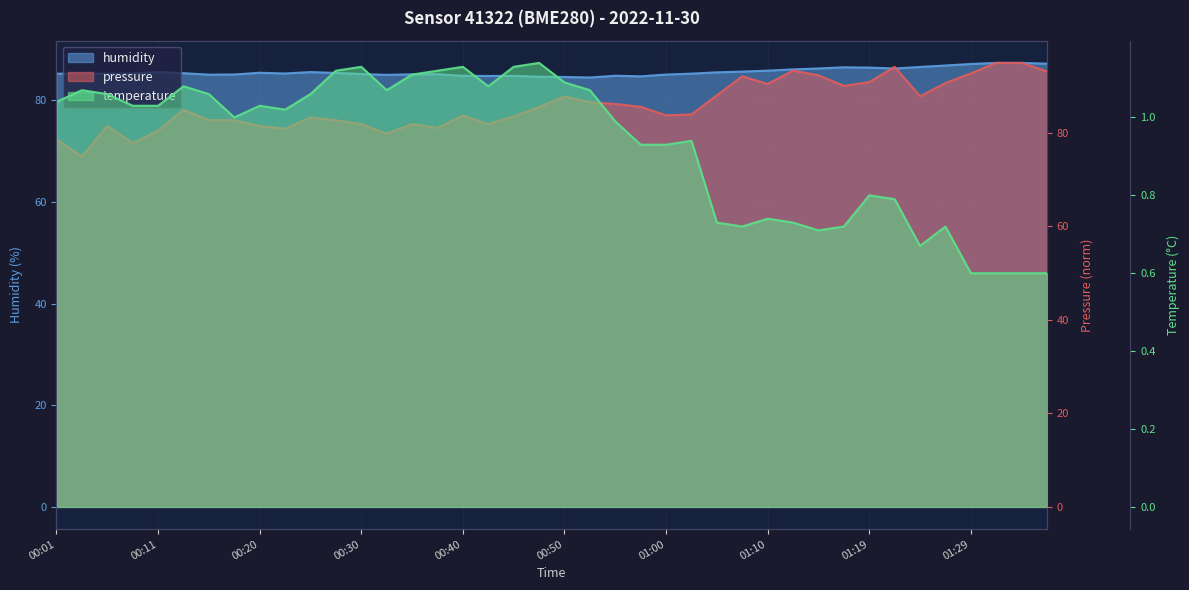

Which series has the largest total across all categories?

pressure